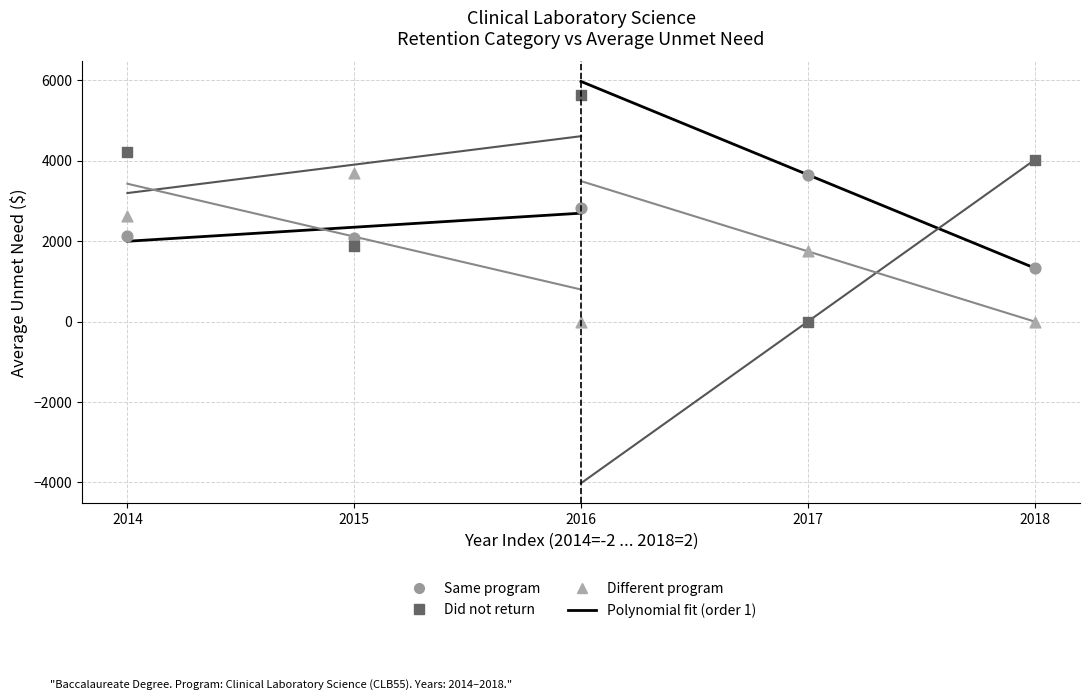

Which series reaches the maximum Y coordinate?

Did not return